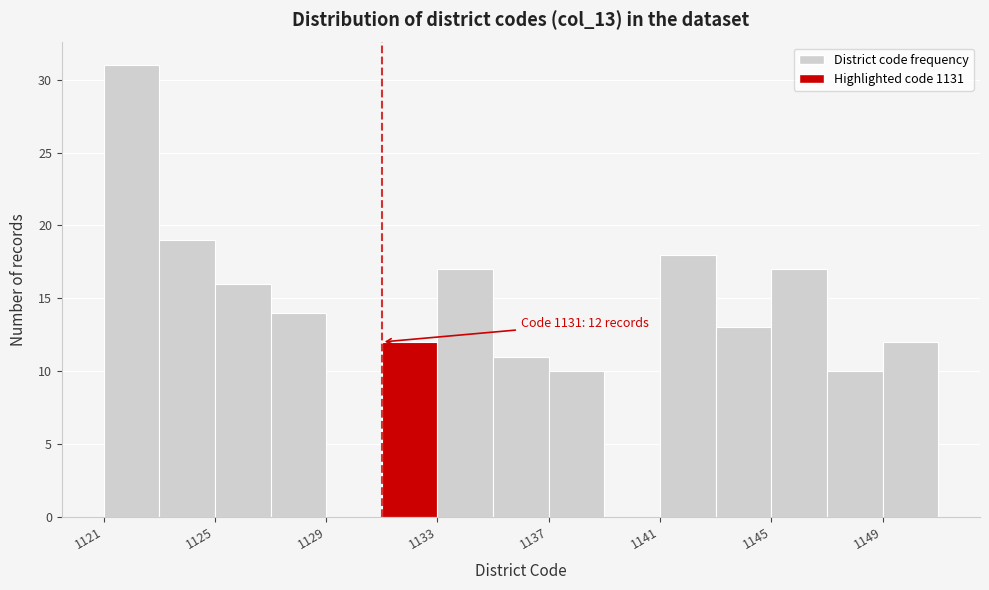

Over which range of the x-axis is the bar tallest?

1121 to 1123